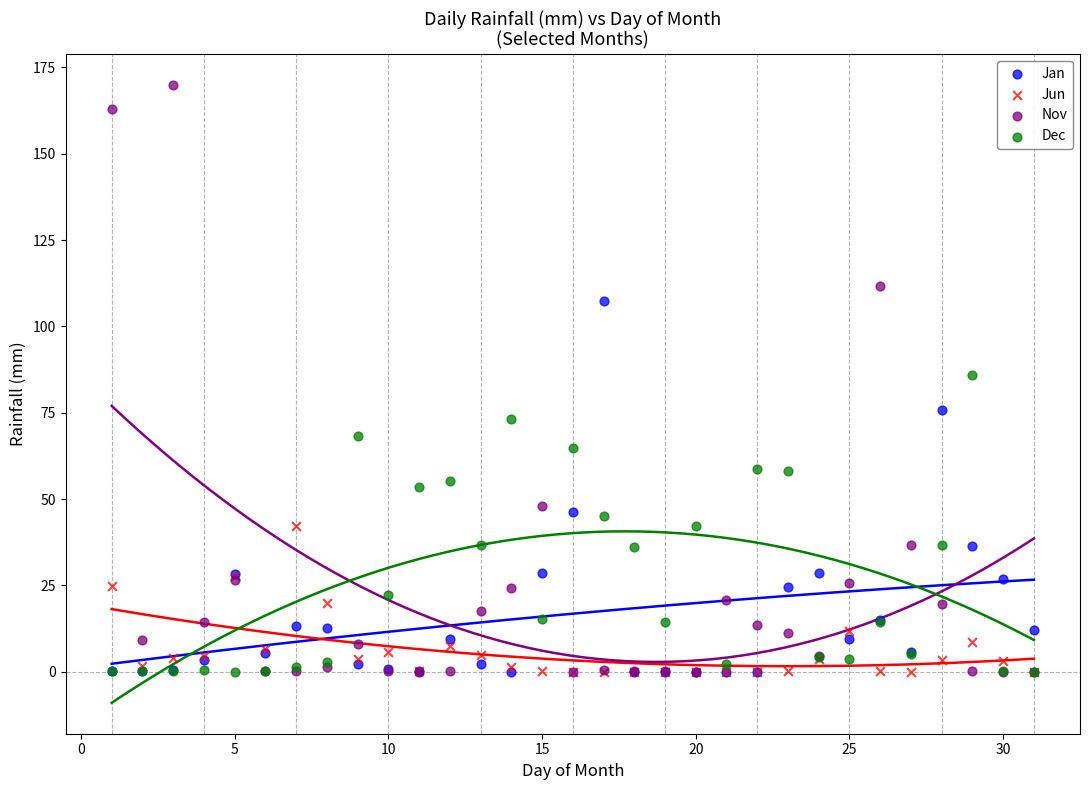

What are all the series names shown in the legend?

Jan, Jun, Nov, Dec